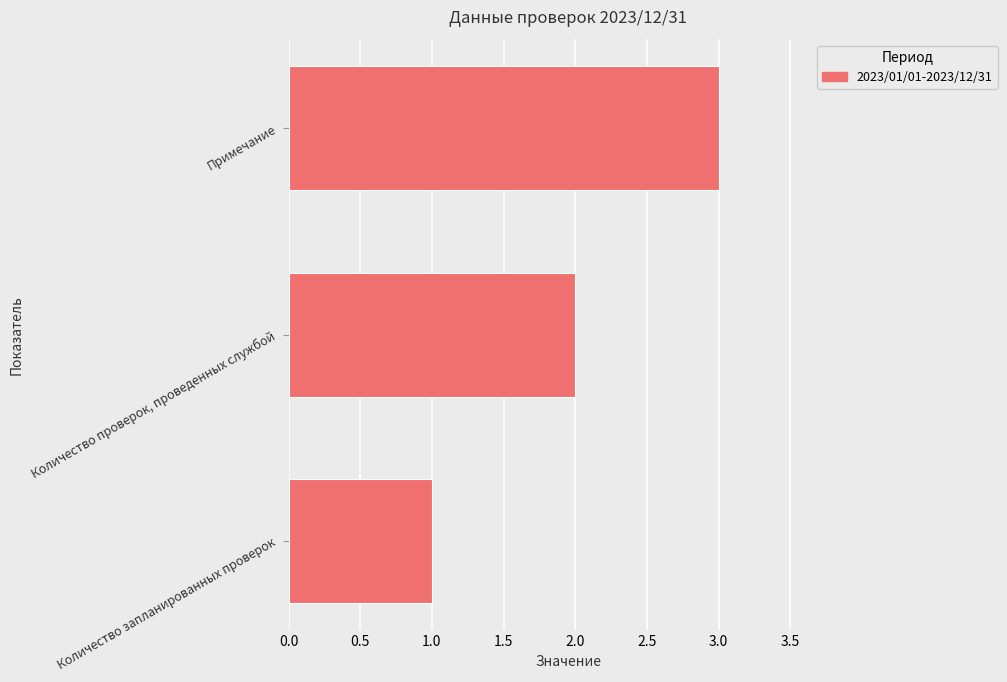

What is the difference between the maximum and minimum values?

2